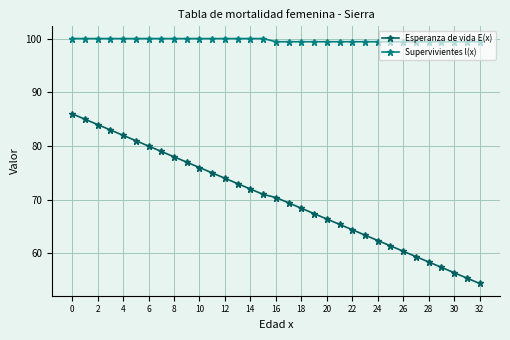

Which series has the widest spread of values?

Esperanza de vida E(x)